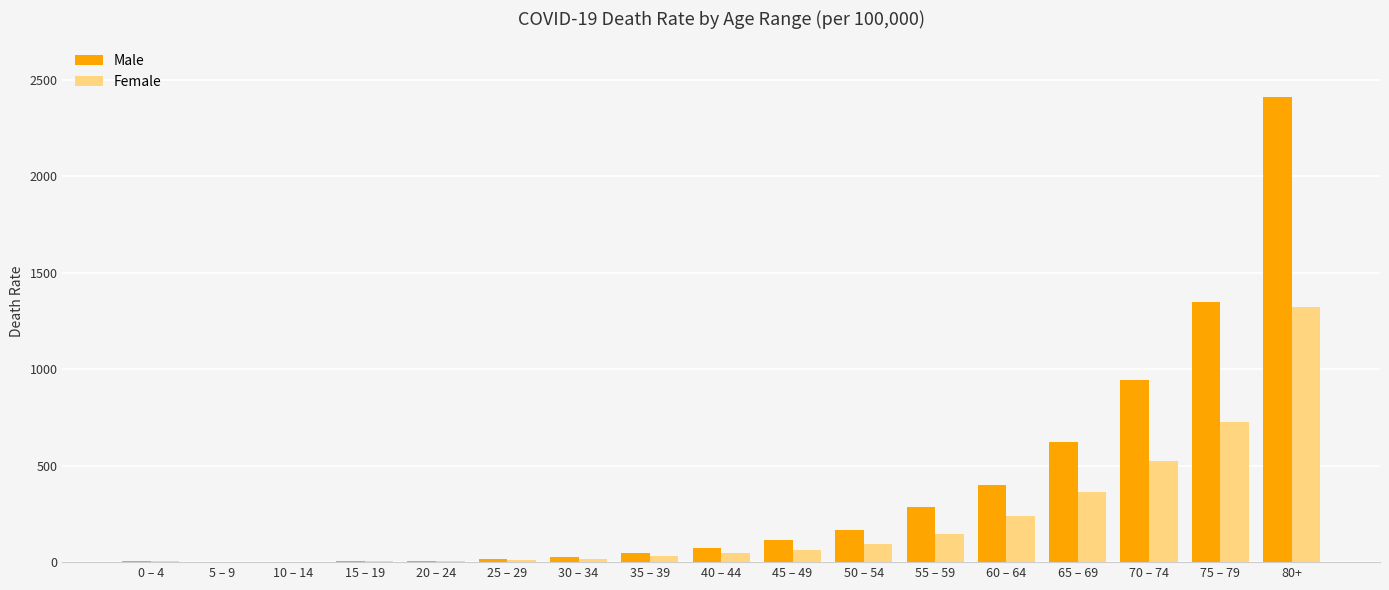

At which category is the sum across all series the highest?

80+